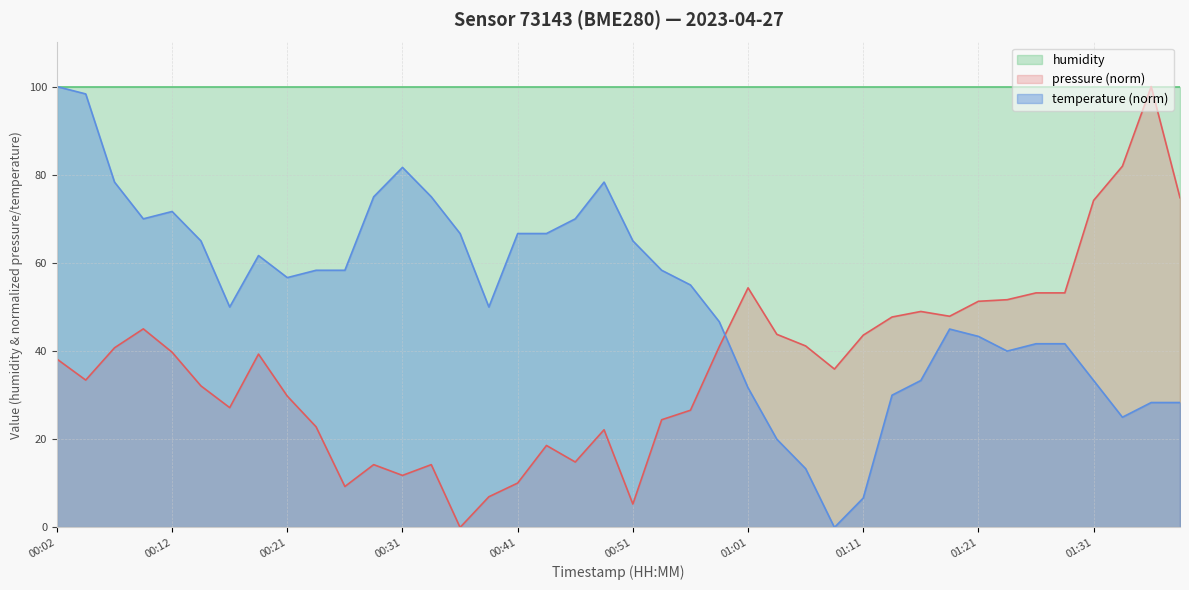

How many values exceed 56?

20